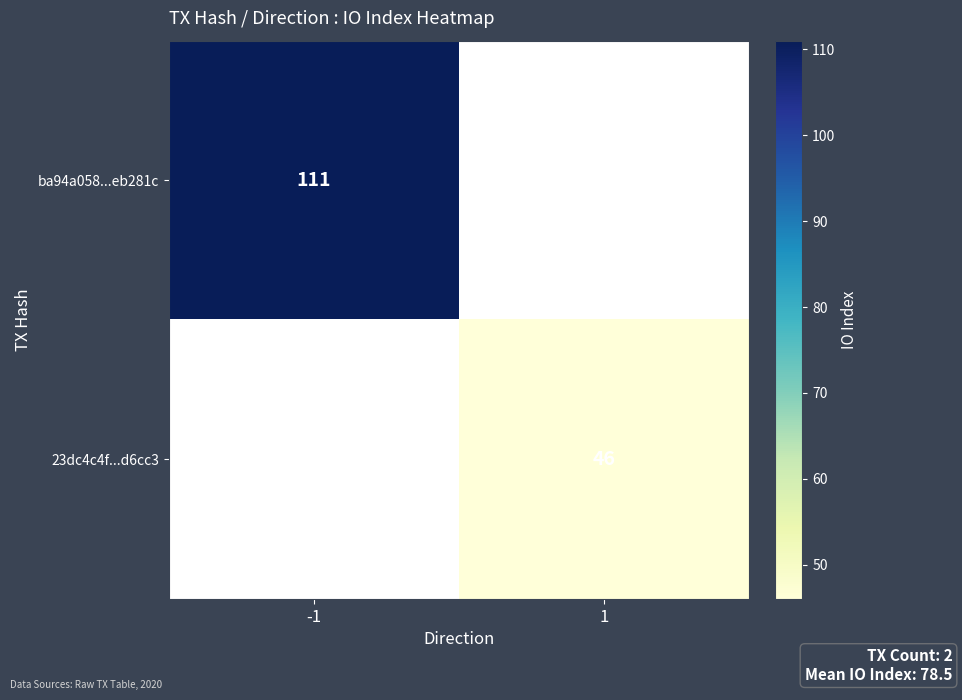

The 23dc4c4f...d6cc3 series shows 22 at 1. True or false?

False